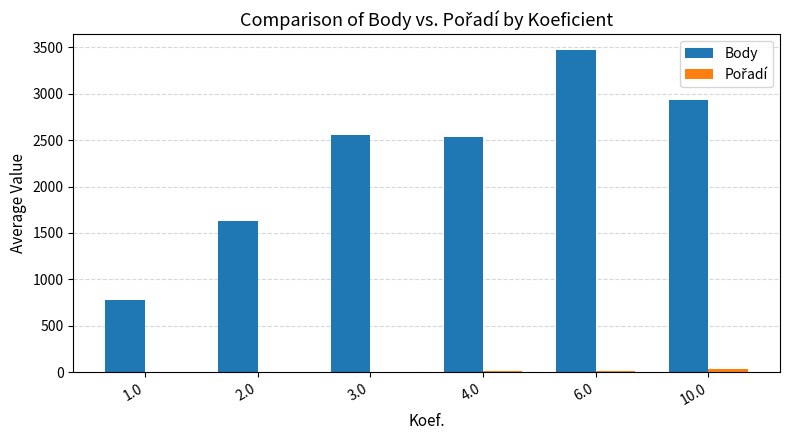

What is the sum of all Body values?

13900.5